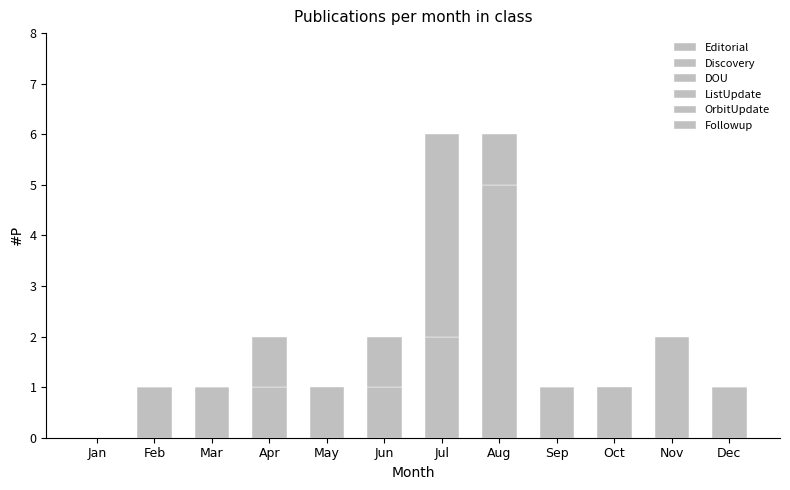

Which series has the largest total across all categories?

OrbitUpdate